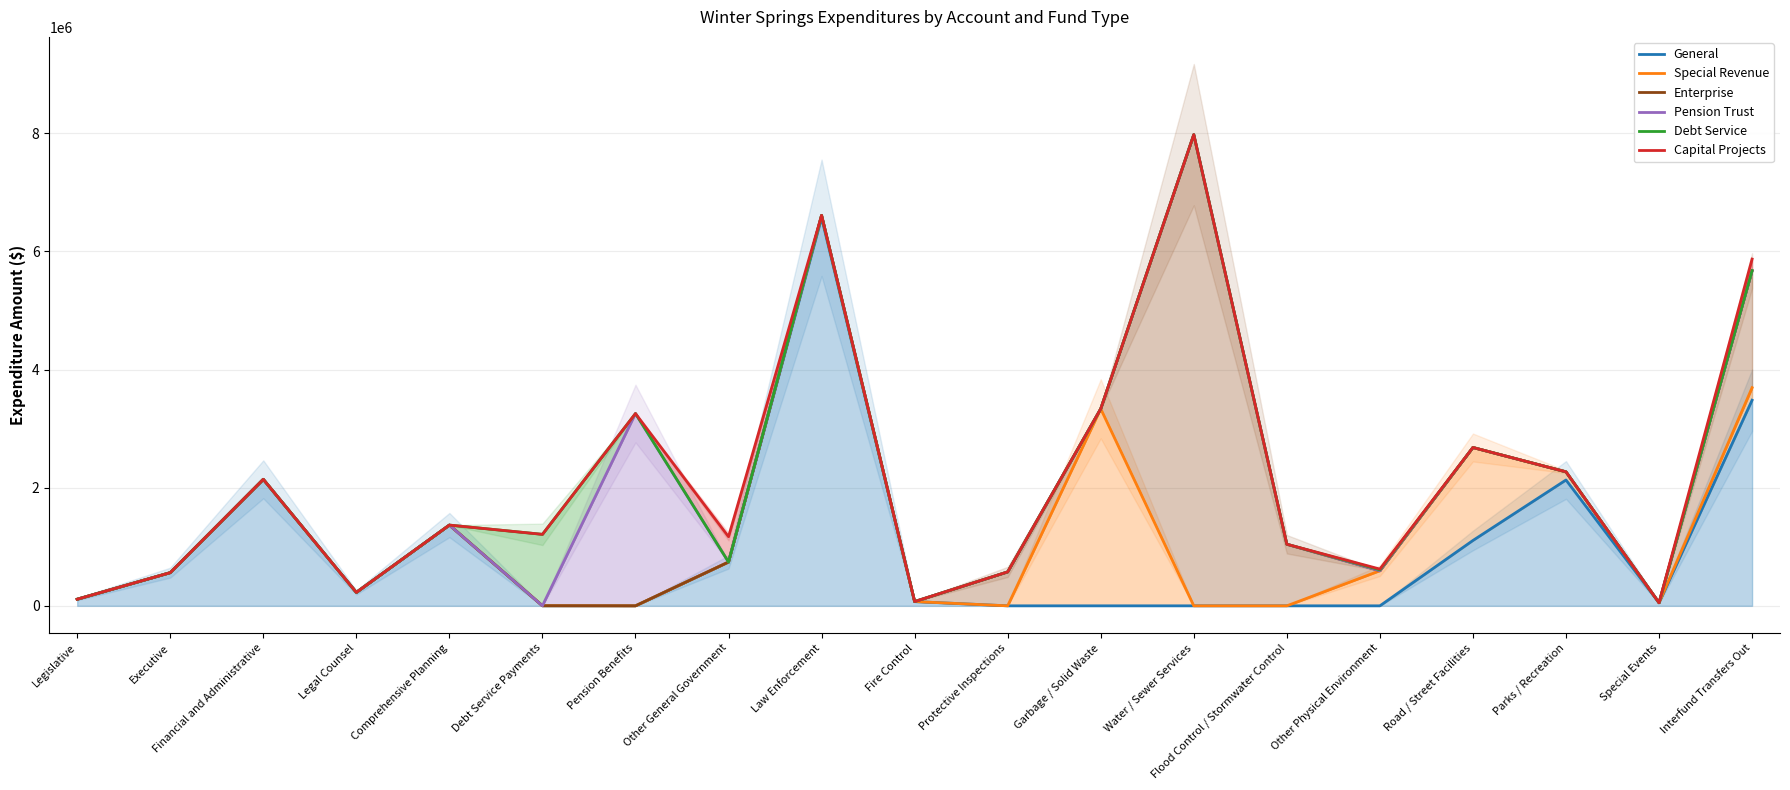

What position from the right is Interfund Transfers Out?

1